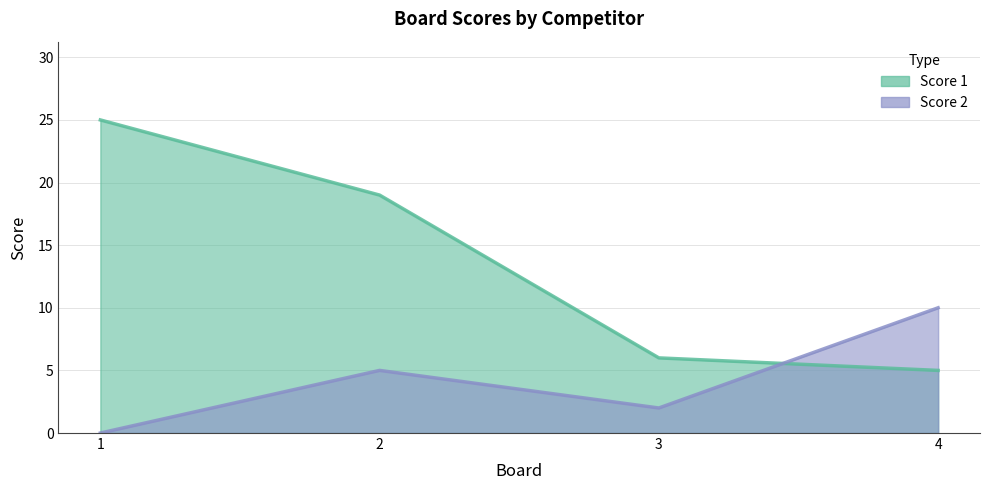

What is the sum of the Score 1 values at 1 and 2?

44